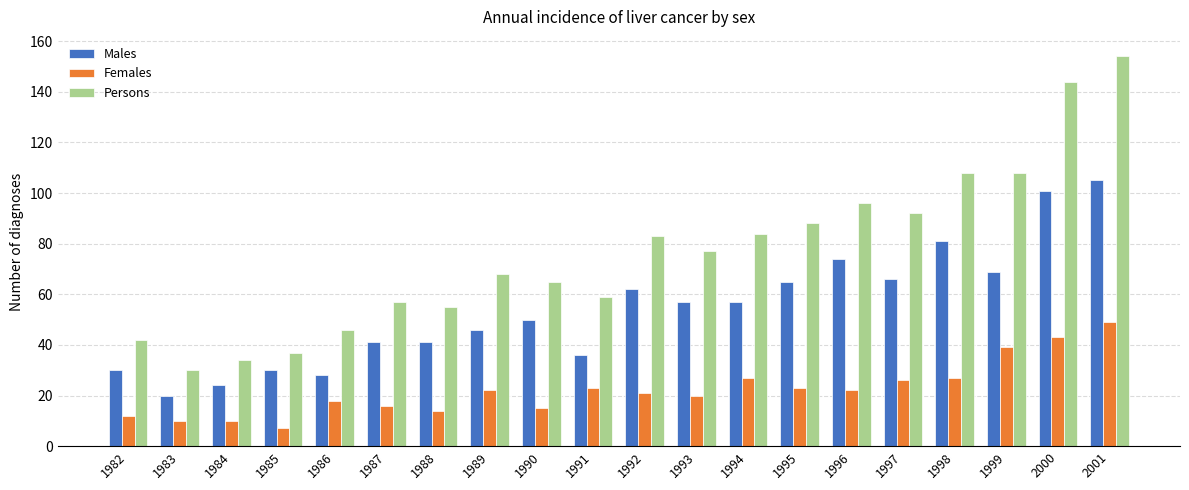

How many data points in Persons are less than 77?

10